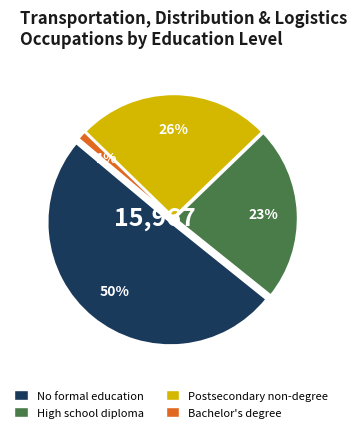

To the nearest percent, what is the average slice percentage?

25%